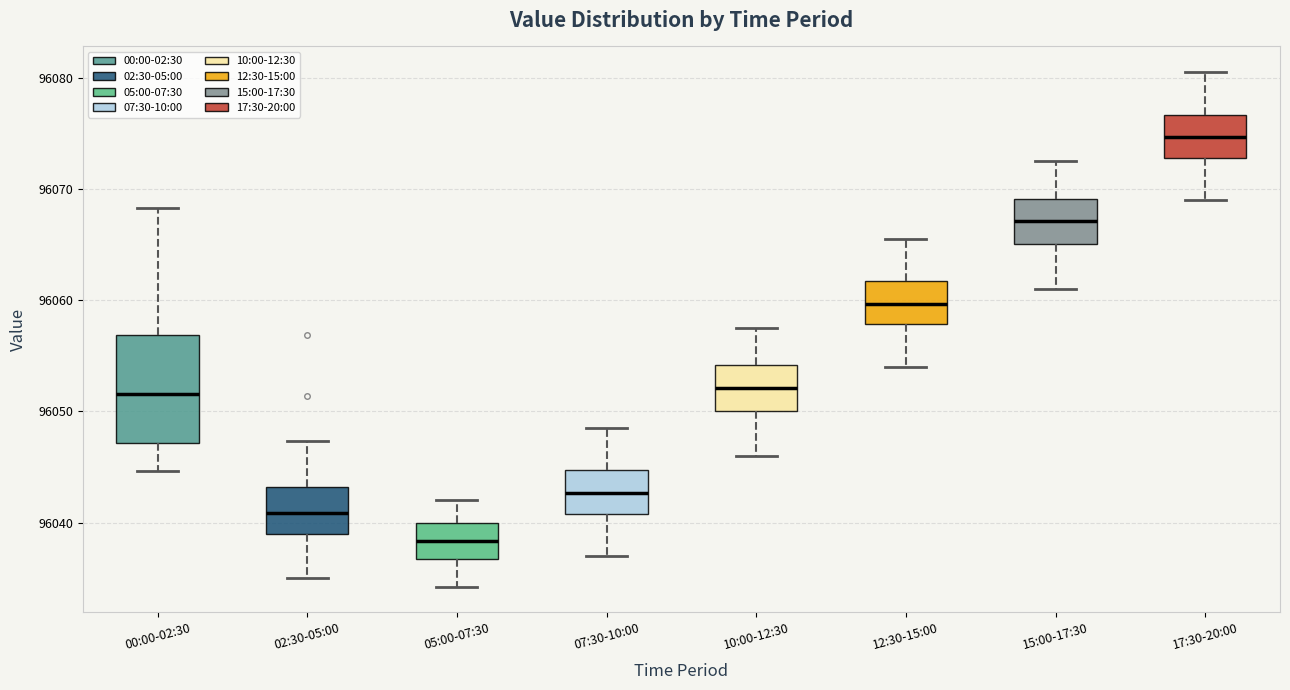

Reading left to right, read every box against the y-axis: the position of its median line, the range the box covers, and the ends of its whiskers. The values are not printed on the chart, so give them approximately, as read against the axis.

00:00-02:30: median 96052, box 96047 to 96057, whiskers 96045 to 96068
02:30-05:00: median 96041, box 96039 to 96043, whiskers 96035 to 96047
05:00-07:30: median 96038, box 96037 to 96040, whiskers 96034 to 96042
07:30-10:00: median 96043, box 96041 to 96045, whiskers 96037 to 96049
10:00-12:30: median 96052, box 96050 to 96054, whiskers 96046 to 96058
12:30-15:00: median 96060, box 96058 to 96062, whiskers 96054 to 96066
15:00-17:30: median 96067, box 96065 to 96069, whiskers 96061 to 96073
17:30-20:00: median 96075, box 96073 to 96077, whiskers 96069 to 96081